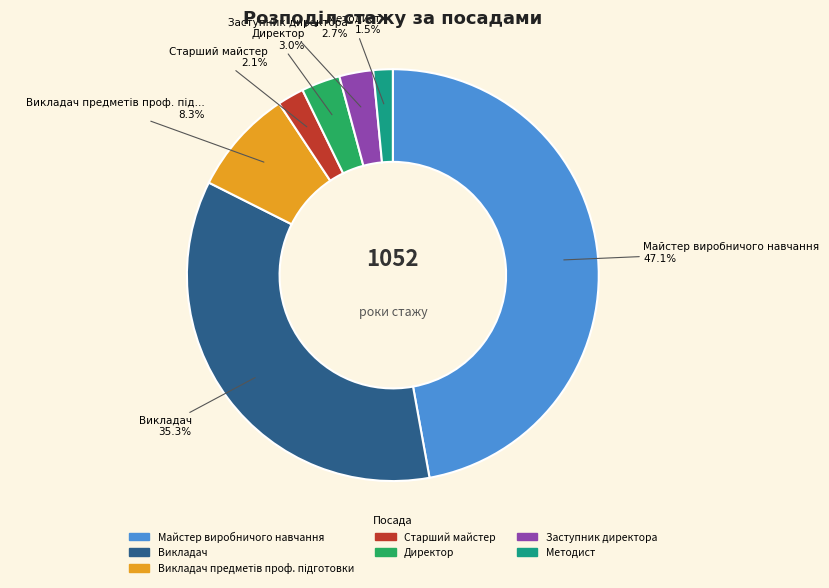

Is there any slice that represents more than half of the pie?

No